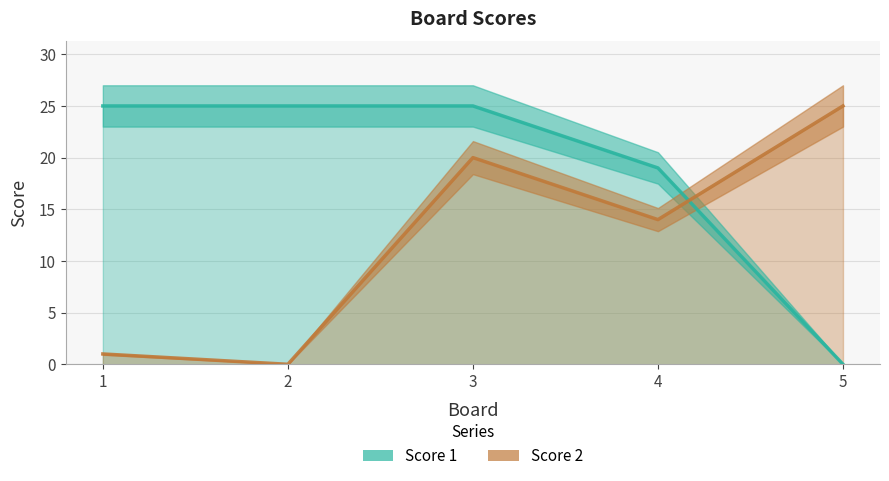

Which series has the largest range (max minus min)?

Score 1